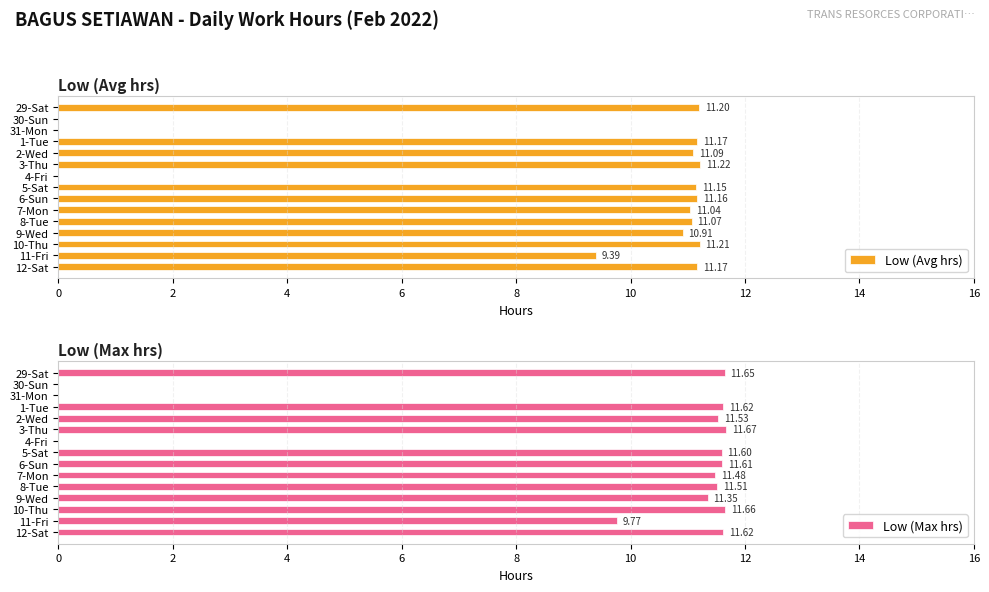

What is the difference between the highest and lowest values at 29-Sat?

0.4